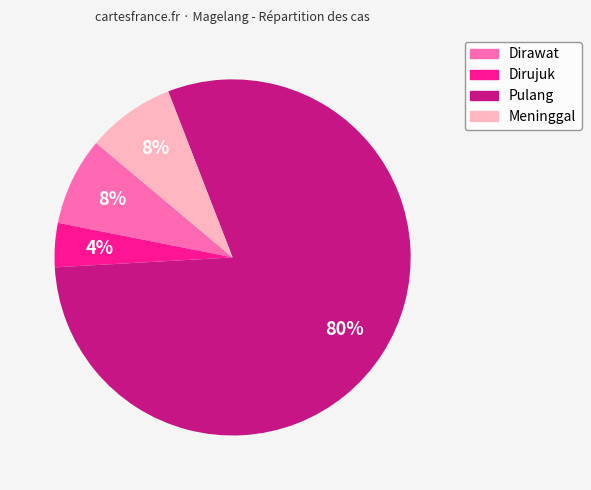

To the nearest percent, what is the combined percentage of Dirawat and Dirujuk?

12%